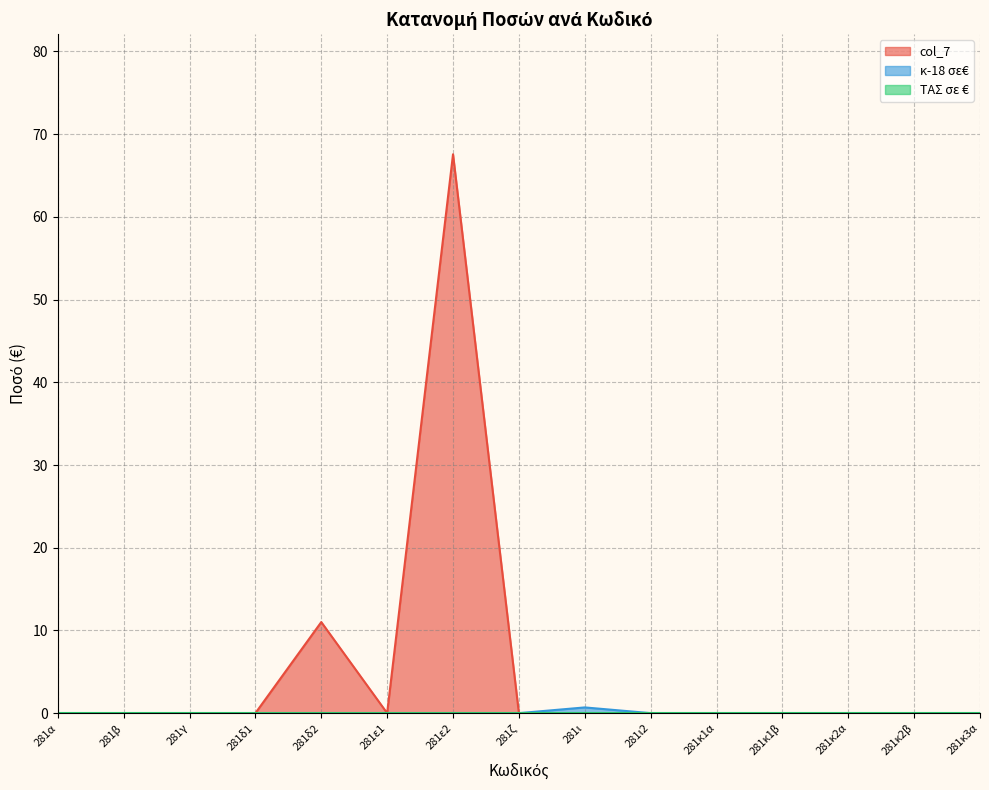

Is the value of κ-18 σε€ at 281δ2 greater than the value of col_7 at 281ε1?

No